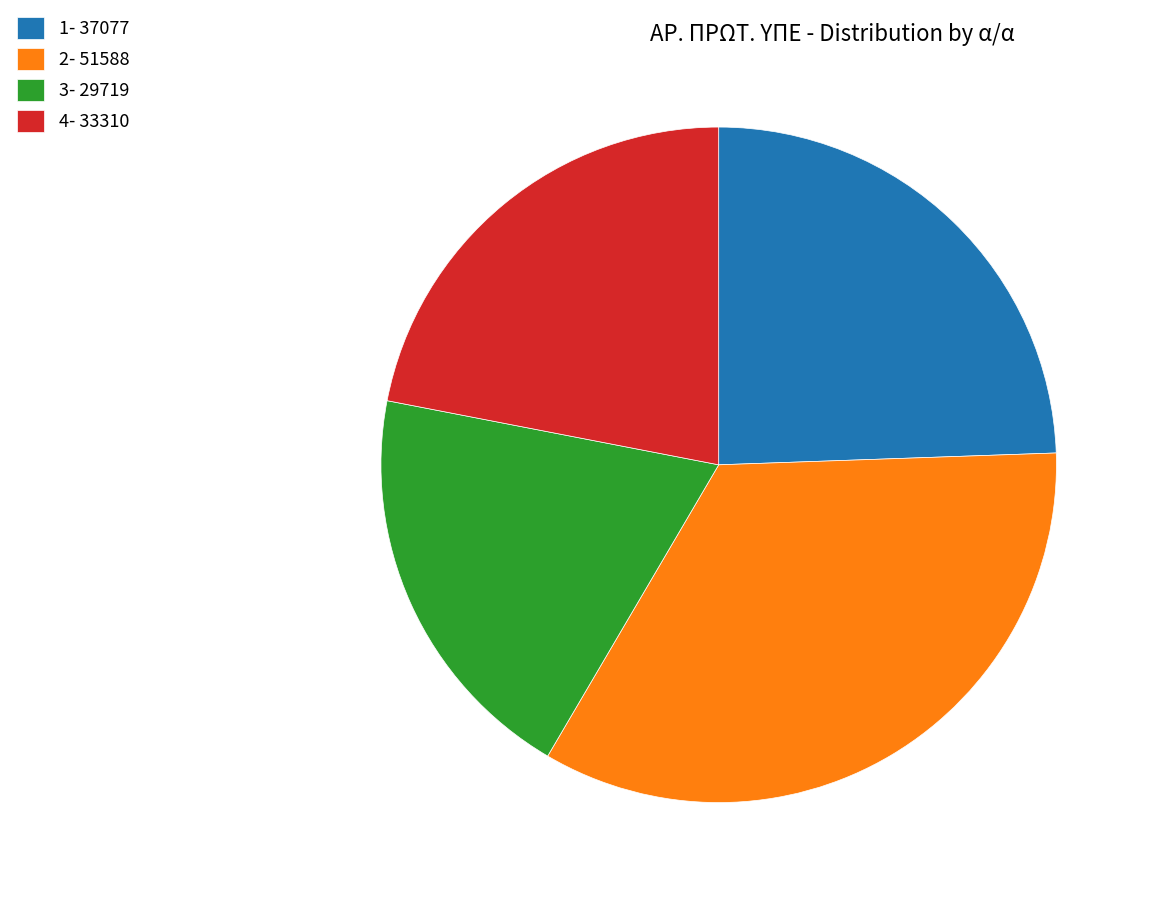

True or false: 2- 51588 accounts for 34% of the total.

True